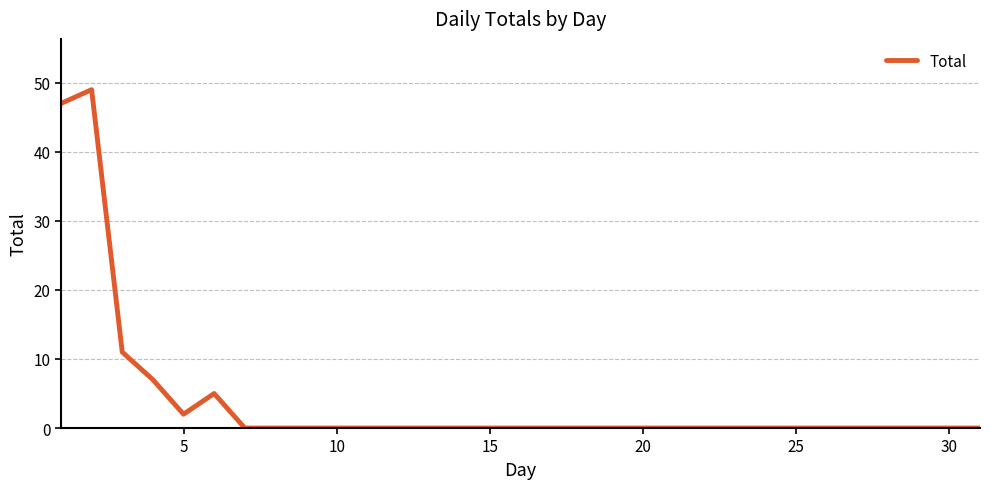

What is the greatest value displayed?

49